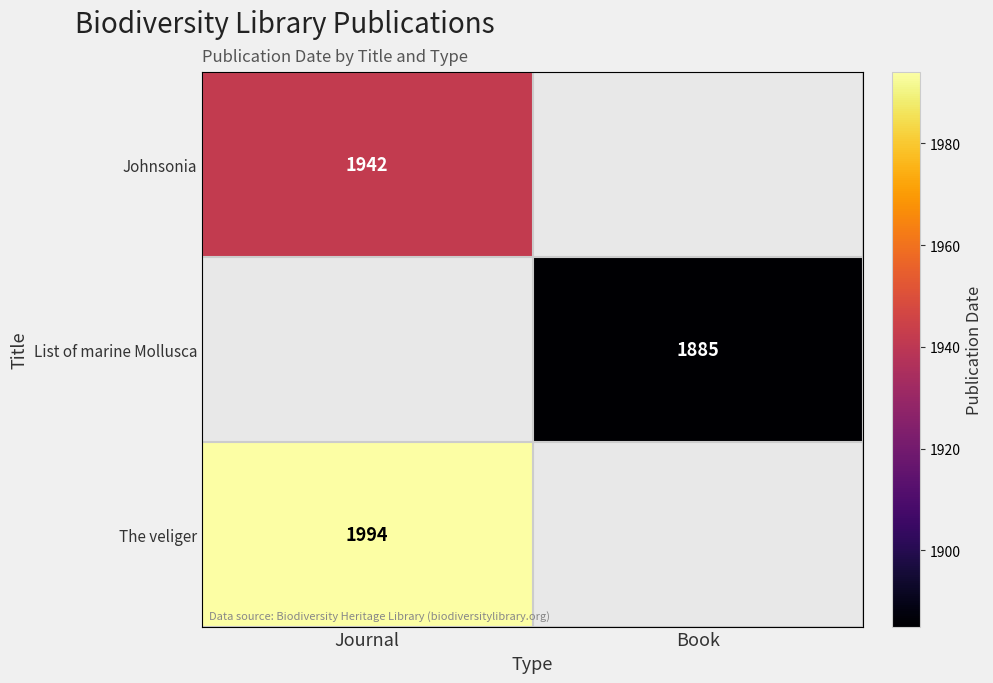

Is the value of List of marine Mollusca at Book greater than the value of Johnsonia at Journal?

No